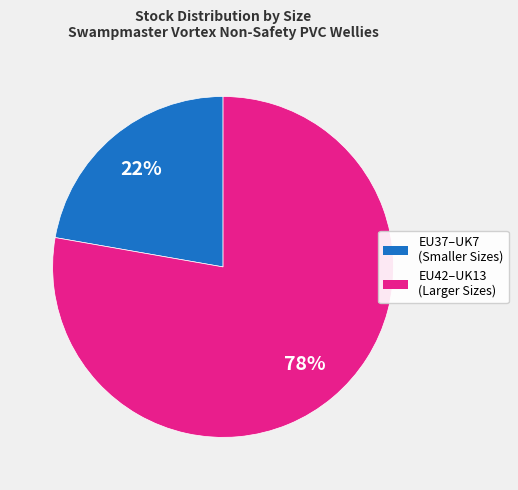

To the nearest percent, what is the average slice percentage?

50%